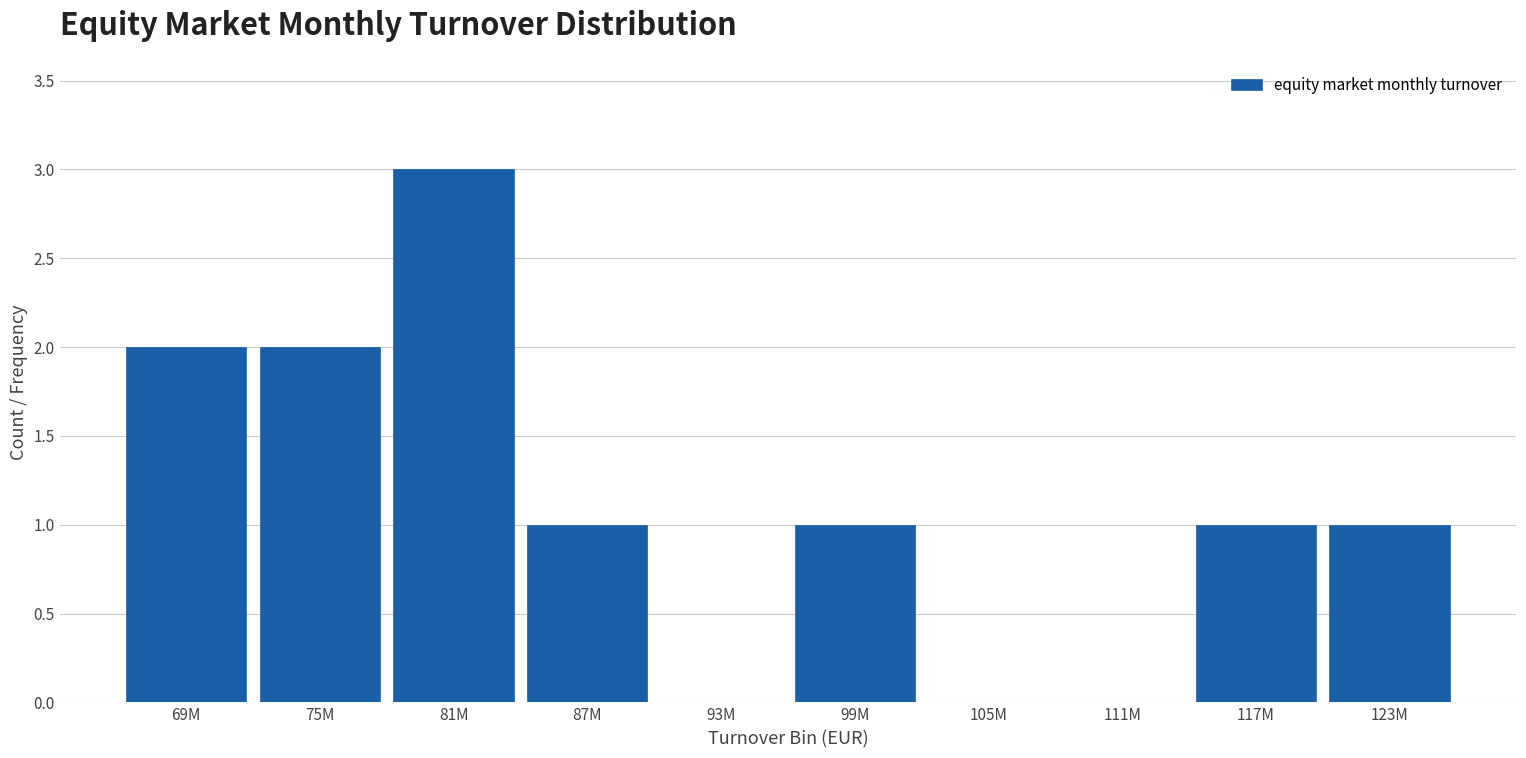

Reading left to right, transcribe all the data shown in this chart.

69M=2	75M=2	81M=3	87M=1	93M=0	99M=1	105M=0	111M=0	117M=1	123M=1